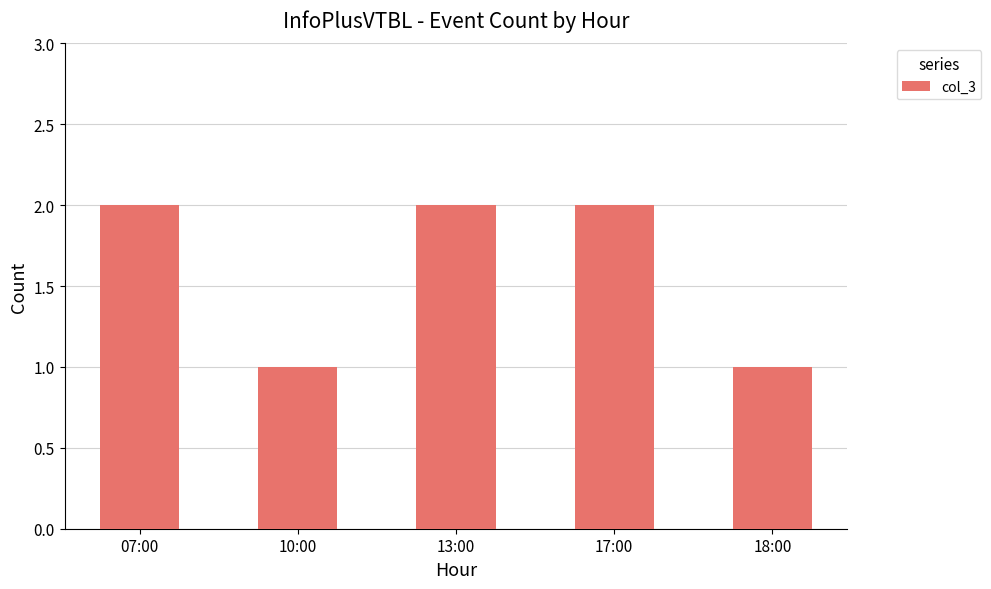

What is the label of the 3rd bar from the right?

13:00